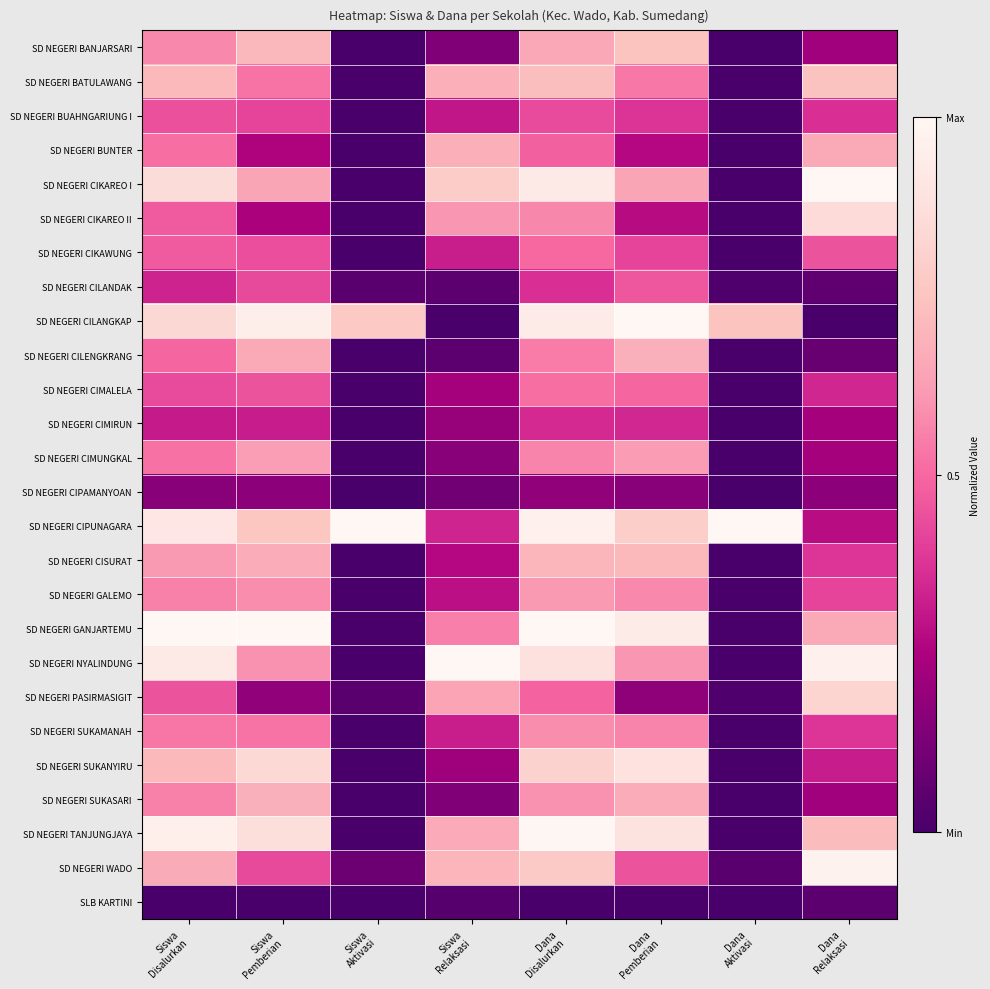

How many categories are shown in the chart?

8